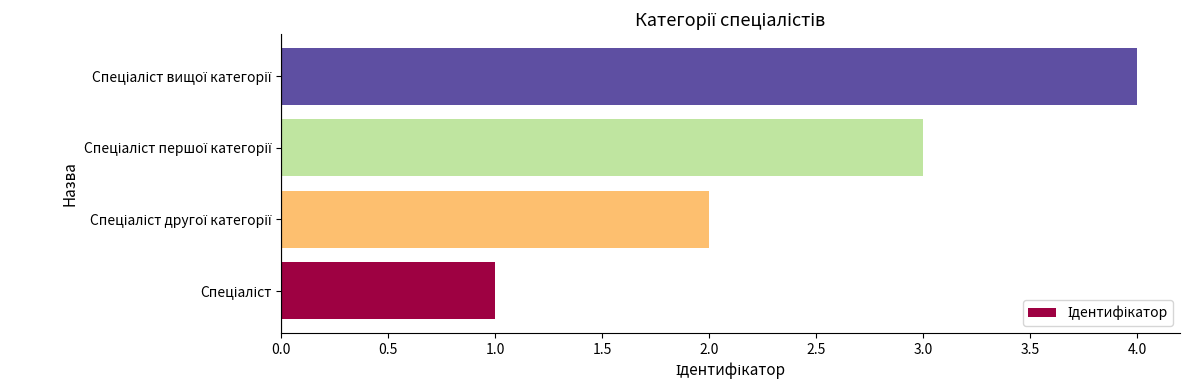

What is the greatest value displayed?

4